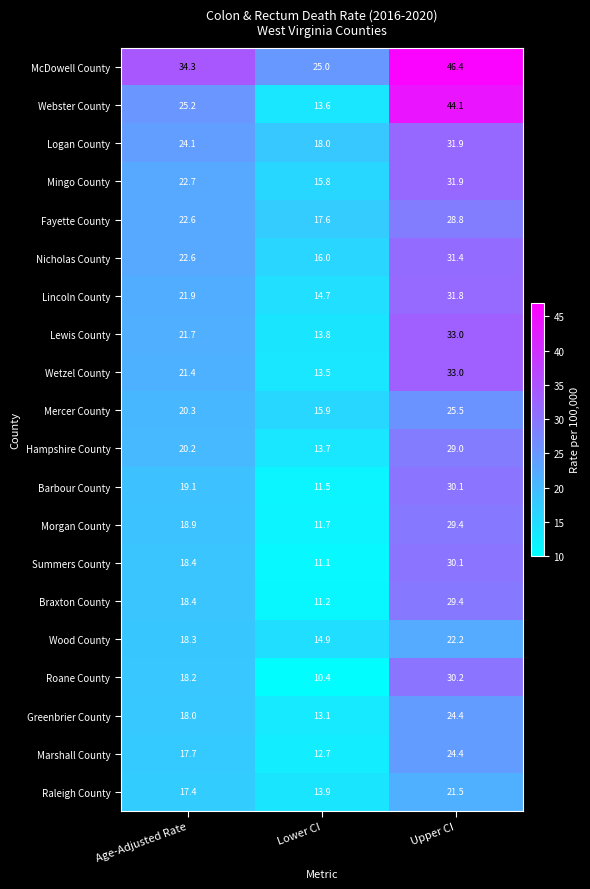

Read the Wetzel County value at Lower CI.

13.5